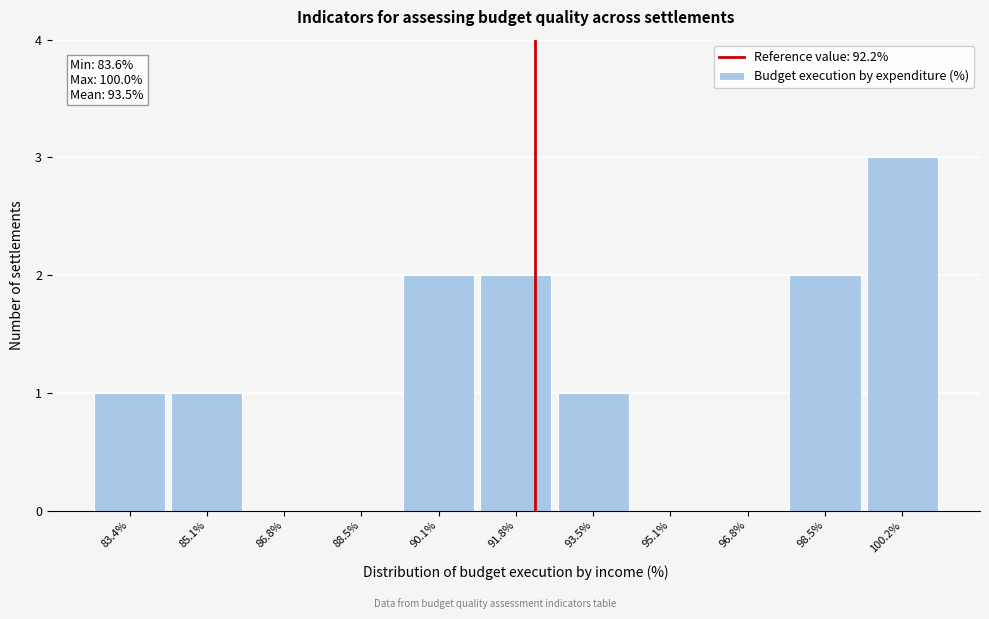

Over which range of the x-axis is the bar tallest?

99.4 to 101.0